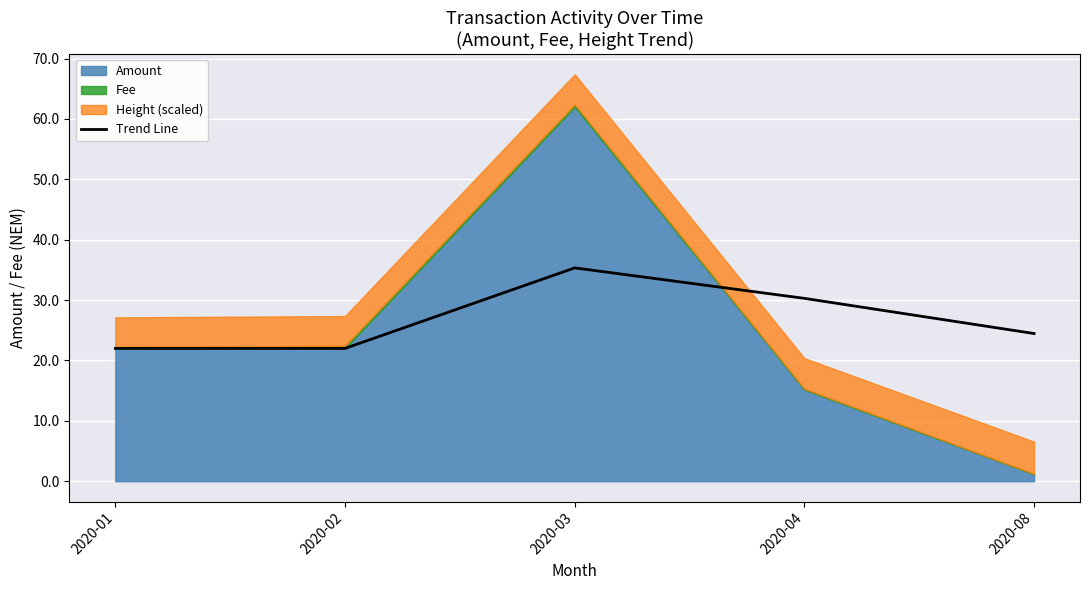

Reading left to right, list all the values displayed in this chart.

22.0	22.0	35.3	30.3	24.5